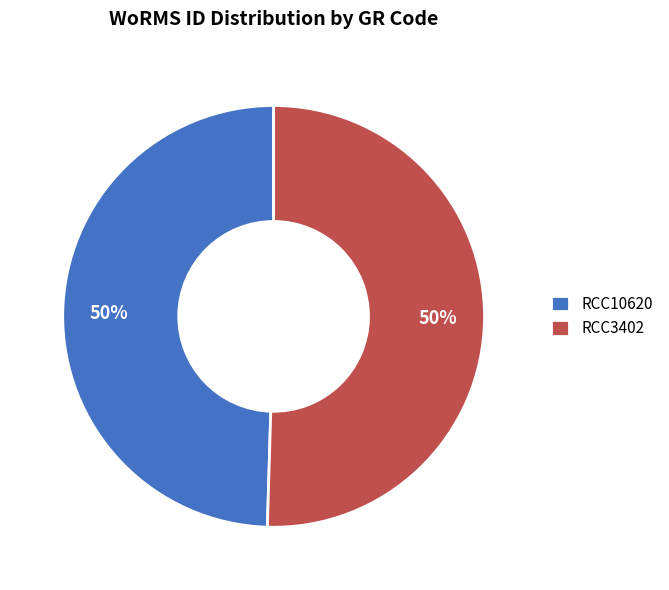

What is the ratio of the value at RCC10620 to the value at RCC3402?

1.0